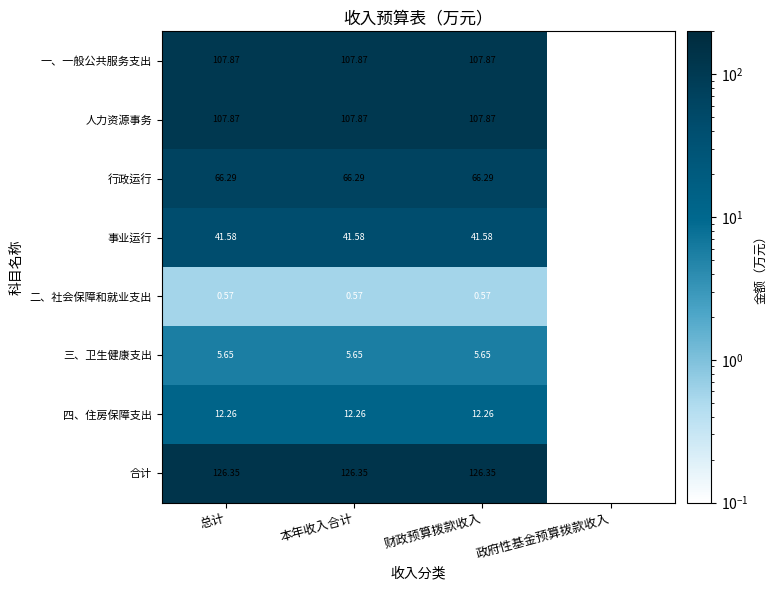

How many values in the 事业运行 series exceed 41?

3